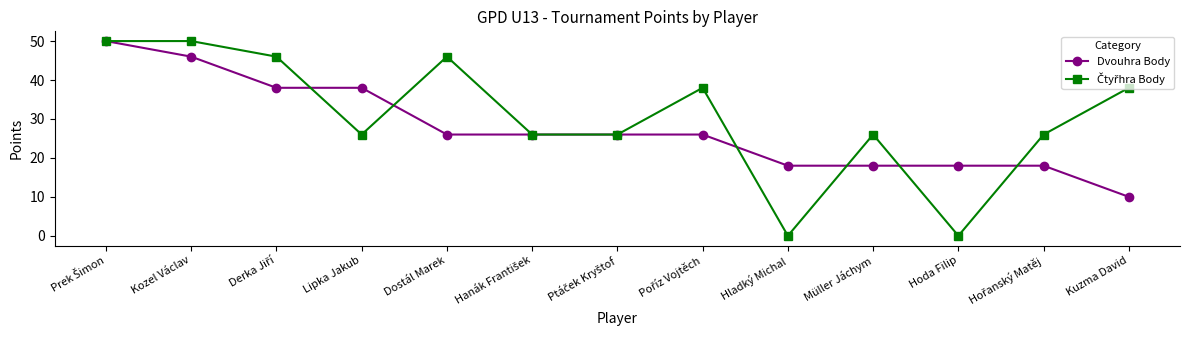

What is the highest value of the Dvouhra Body series?

50